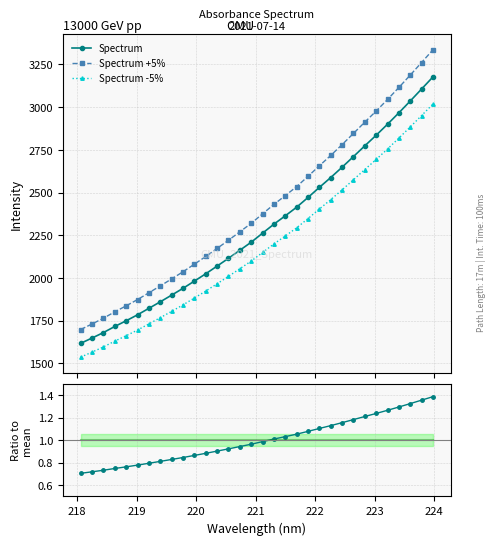

True or false: Ratio to mean and Spectrum -5% cross at least once.

False